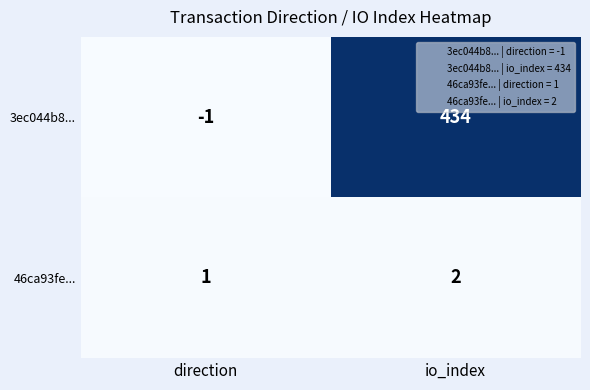

Which category has the highest value in the 46ca93fe... series?

io_index